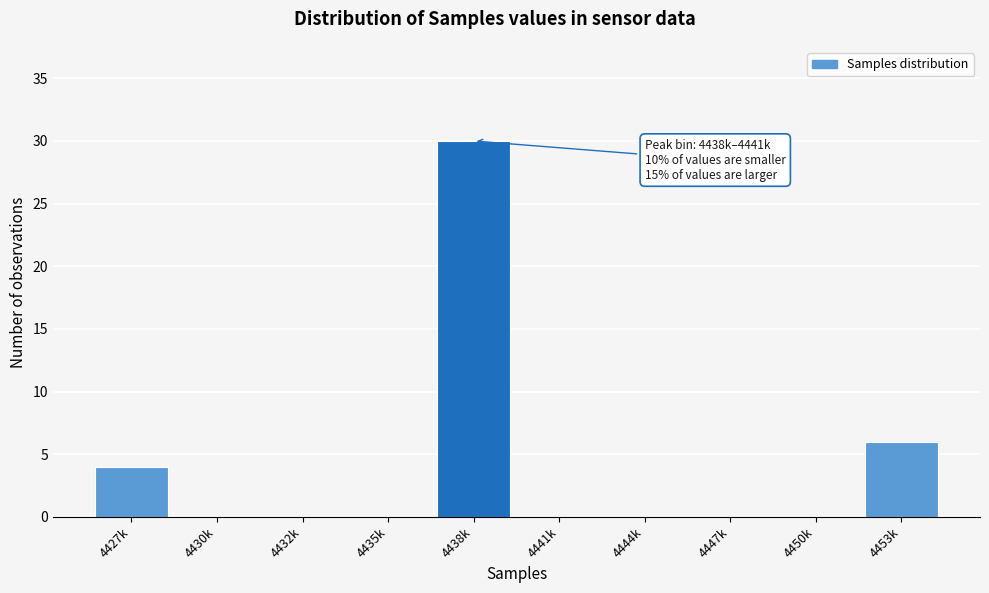

Reading left to right, what are all the values shown in this chart?

4427k=4	4430k=0	4432k=0	4435k=0	4438k=30	4441k=0	4444k=0	4447k=0	4450k=0	4453k=6